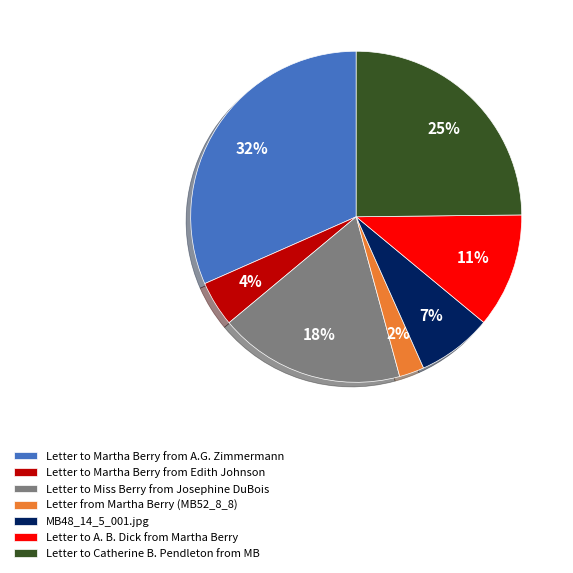

Is there any slice that represents more than half of the pie?

No